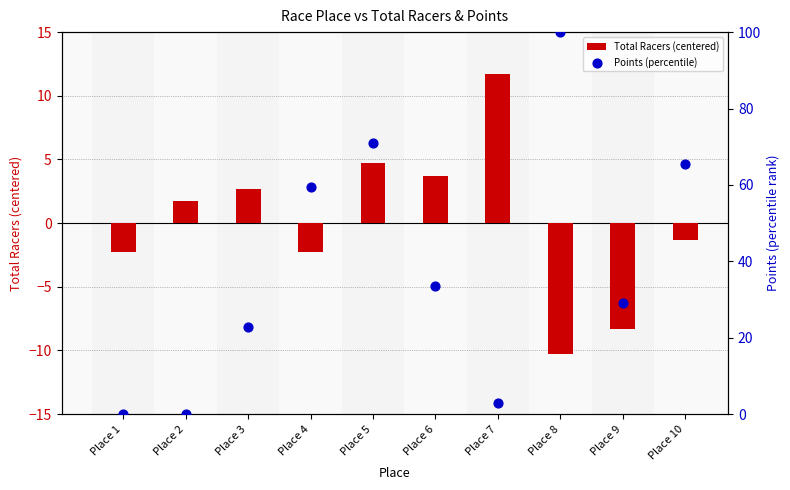

Which series reaches the minimum Y coordinate?

Total Racers (centered)